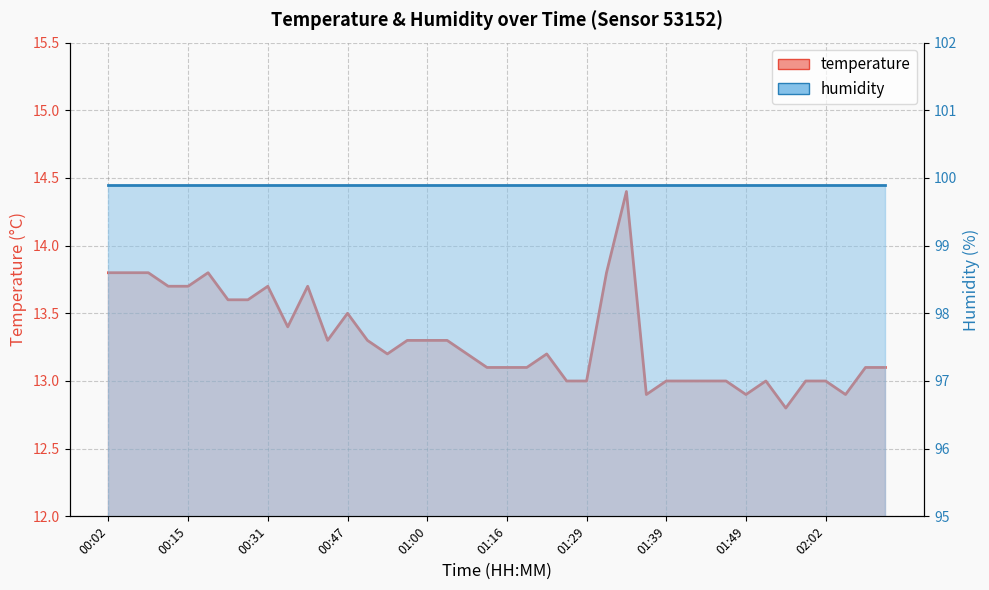

How many data points are less than 13?

4